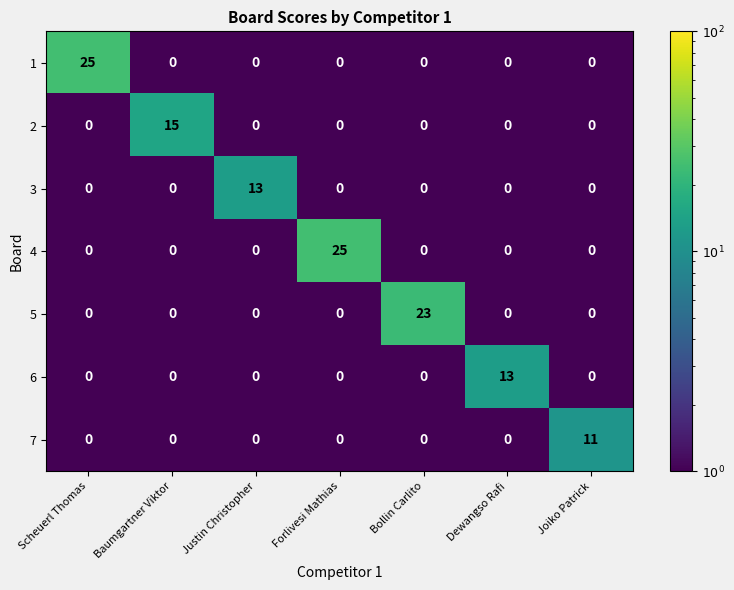

At how many categories does at least one series exceed 14?

4